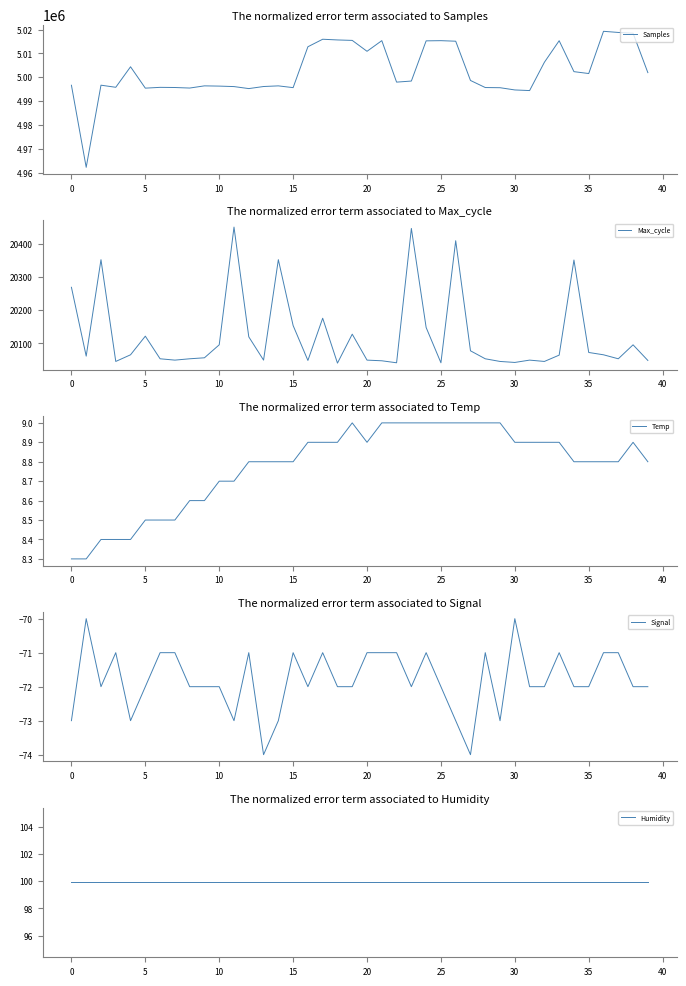

What is the sum of all Signal values?

-2872